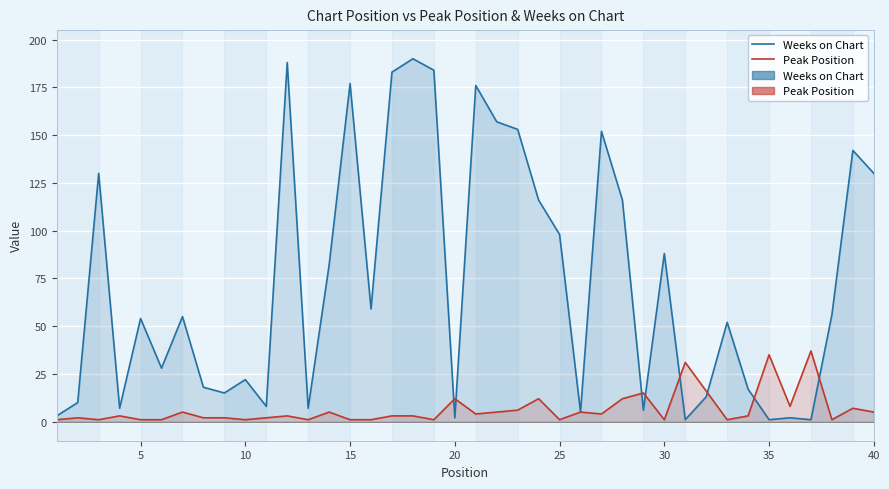

What is the difference between the maximum and minimum values in the Peak Position series?

36